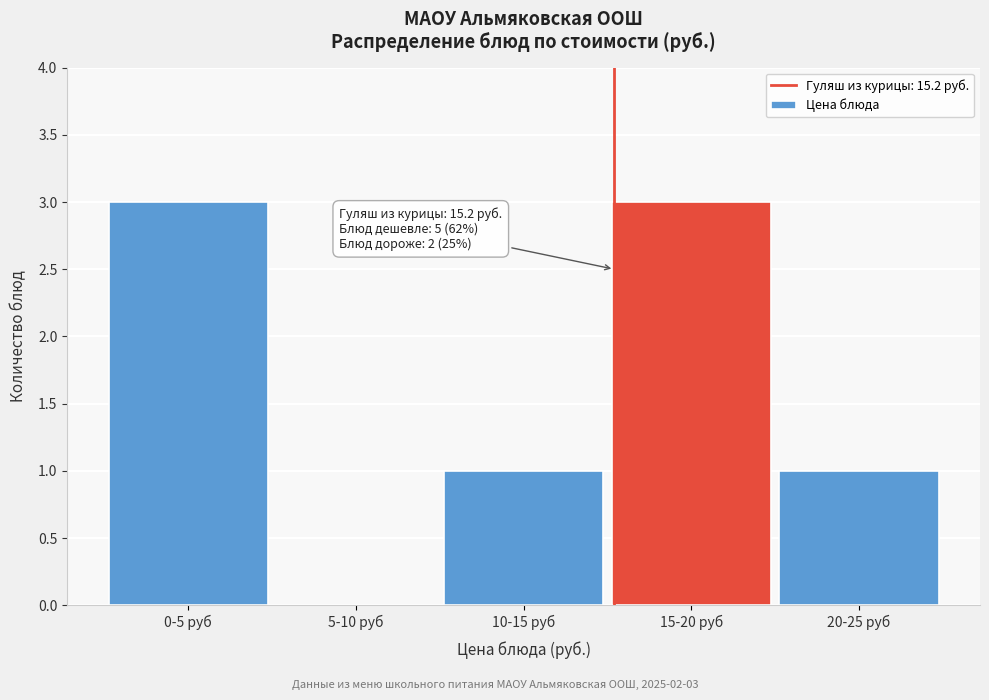

Reading right to left, list all the values displayed in this chart.

20-25 руб=1	15-20 руб=3	10-15 руб=1	5-10 руб=0	0-5 руб=3